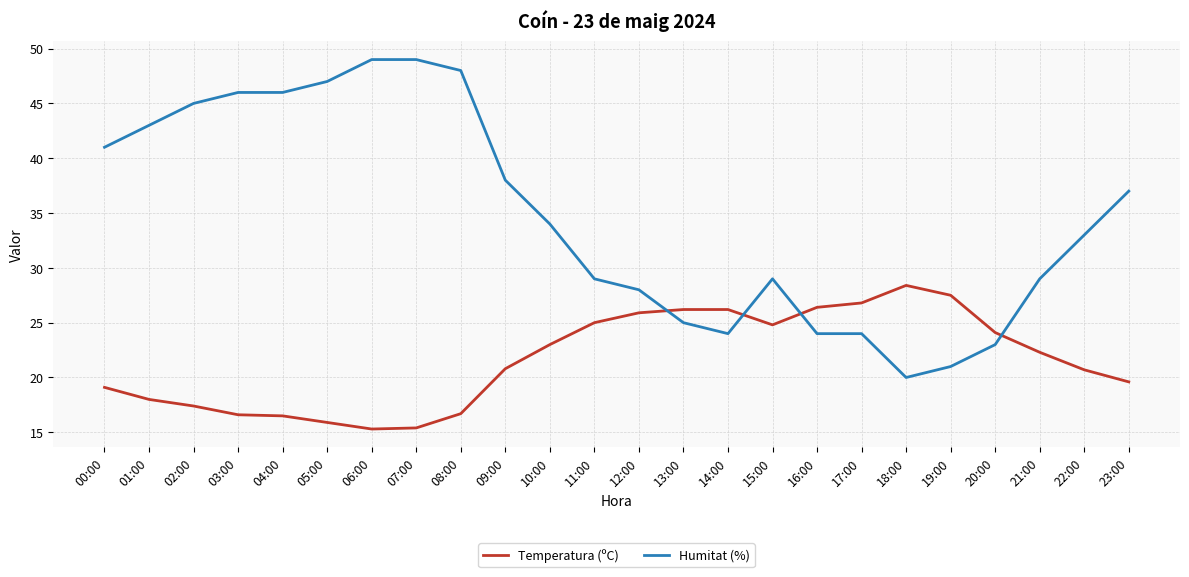

Which series has the widest spread of values?

Humitat (%)